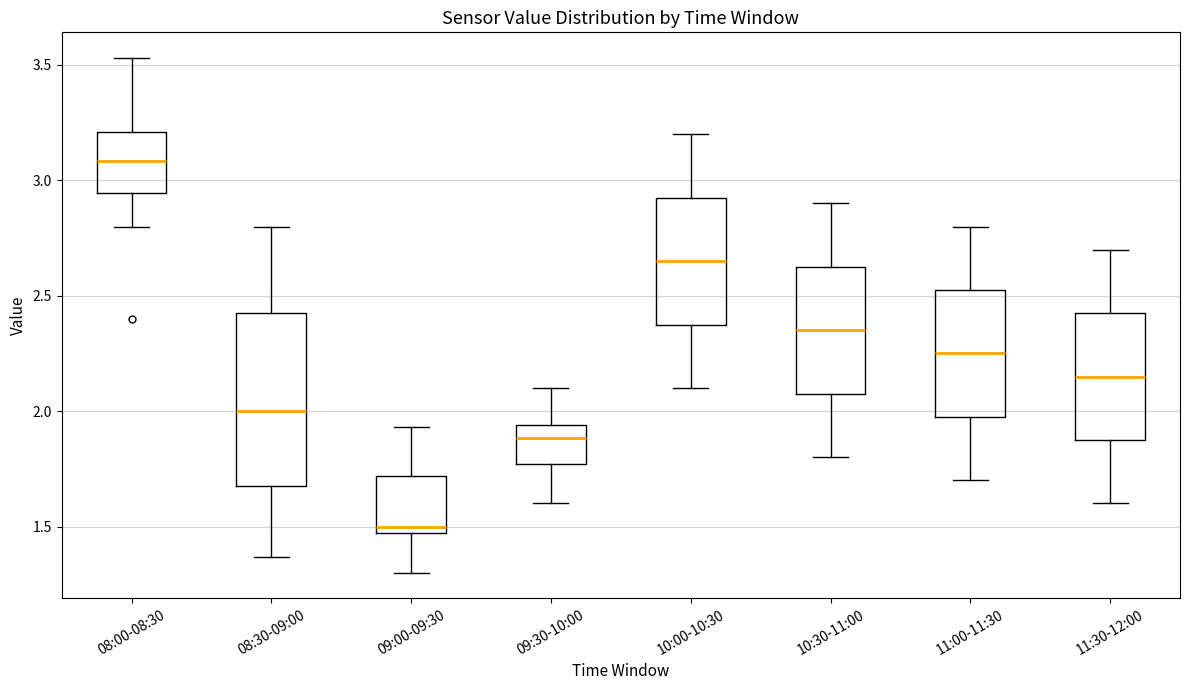

Where is the upper edge of the box for 09:30-10:00 on the y-axis? The values are not printed on the chart, so give them approximately, as read against the axis.

1.95